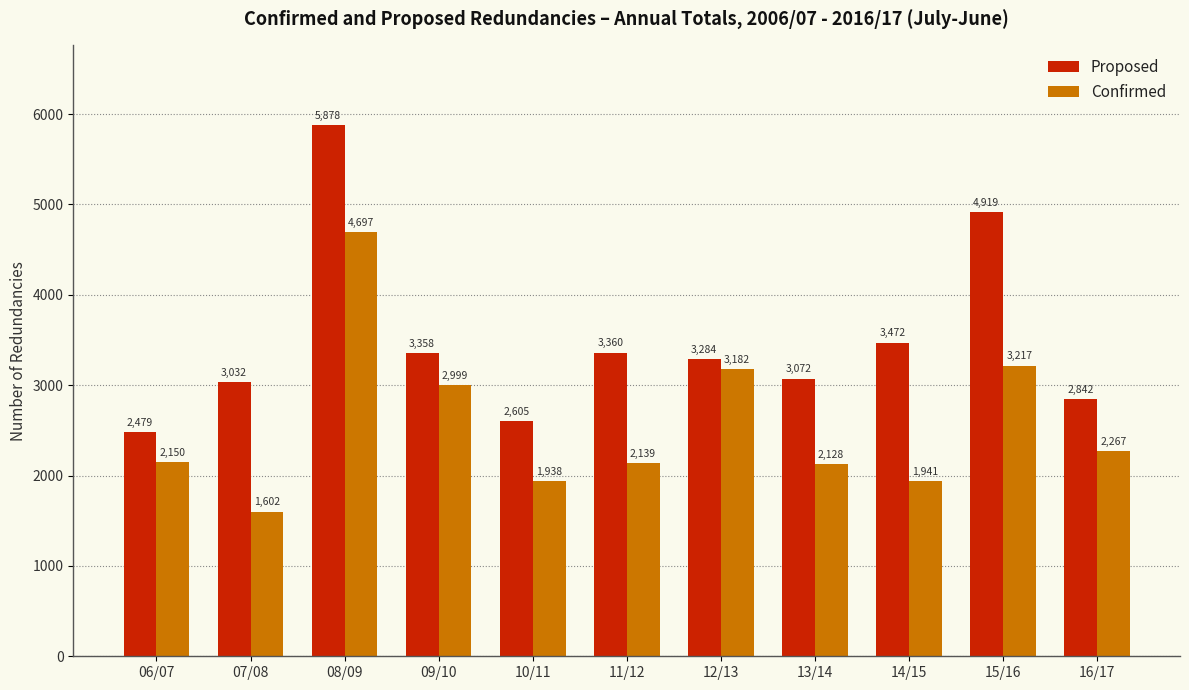

At which label is Confirmed closest to 3149?

12/13